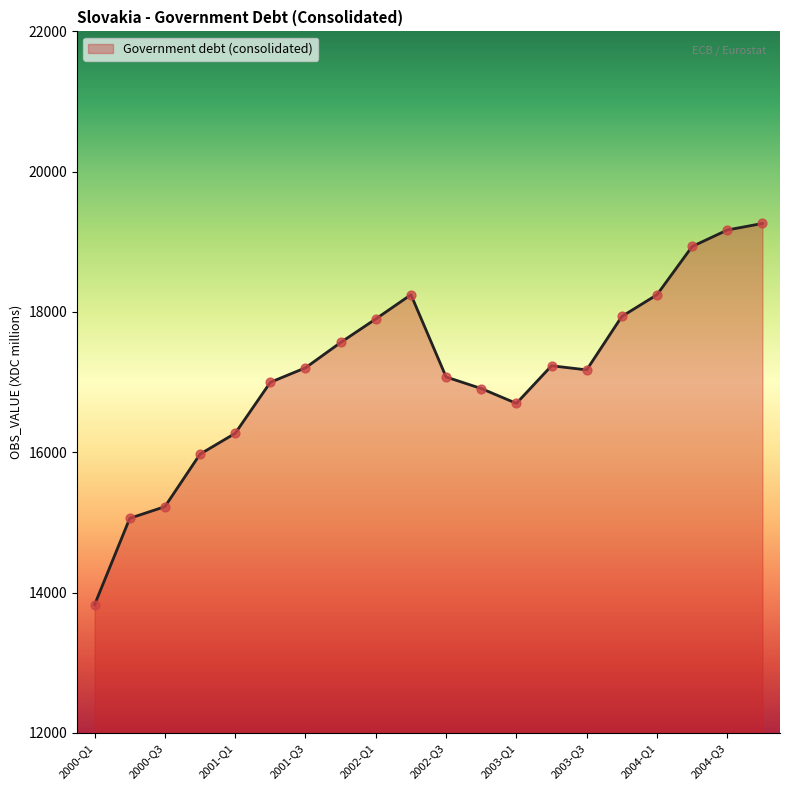

What is the difference between the maximum and minimum values?

5434.5